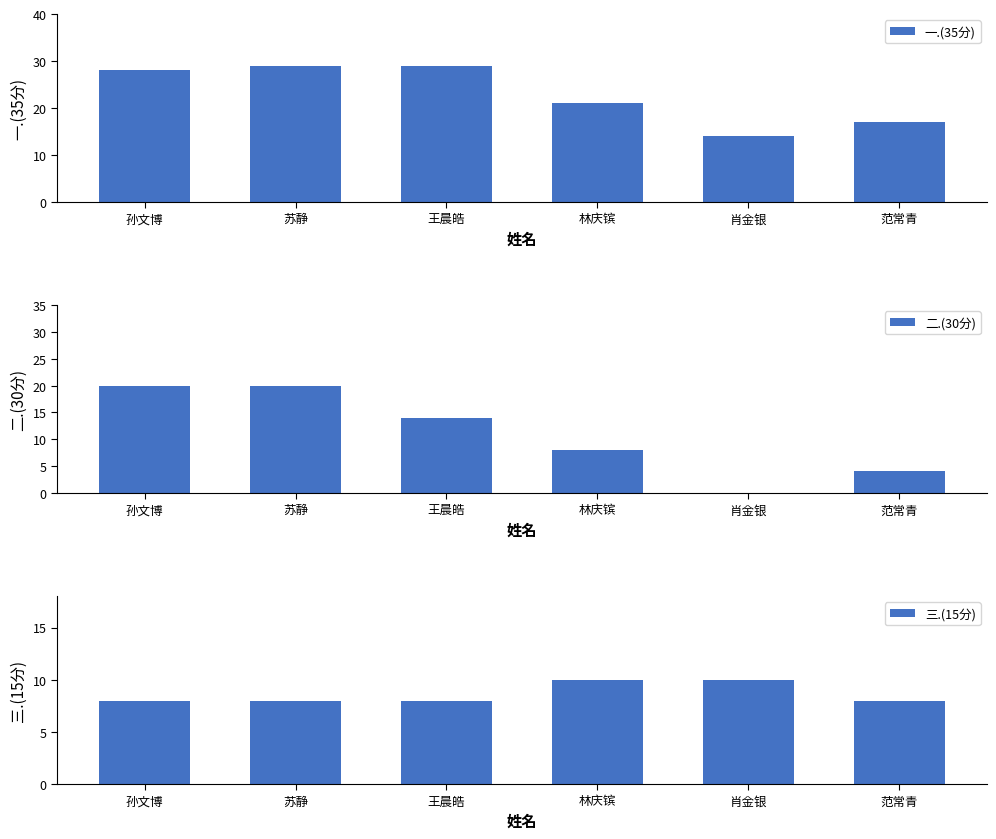

How many values in the 三.(15分) series exceed 8?

2